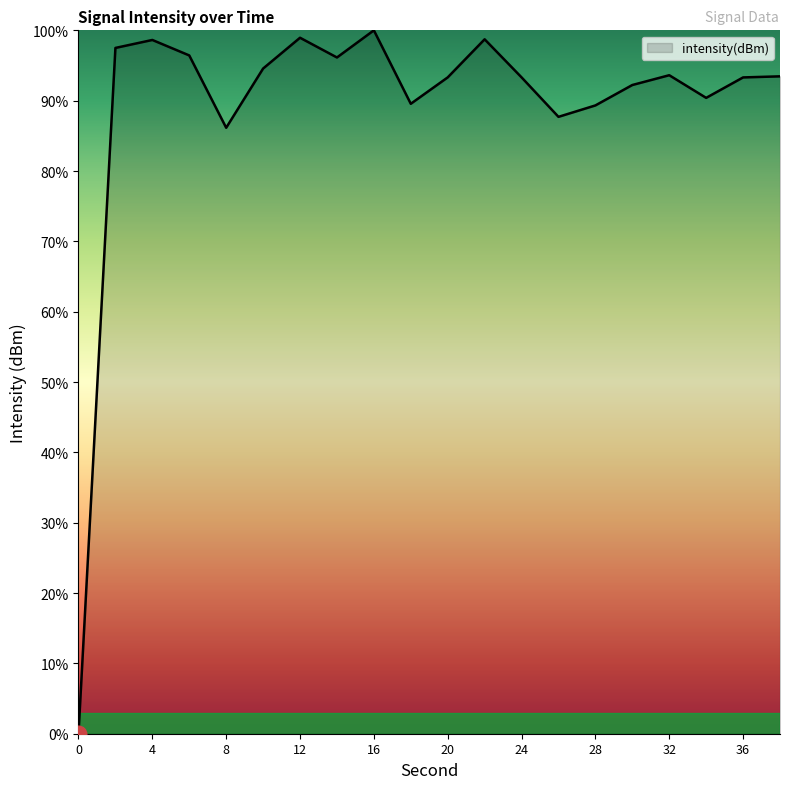

What is the difference between the maximum and minimum values?

100.0